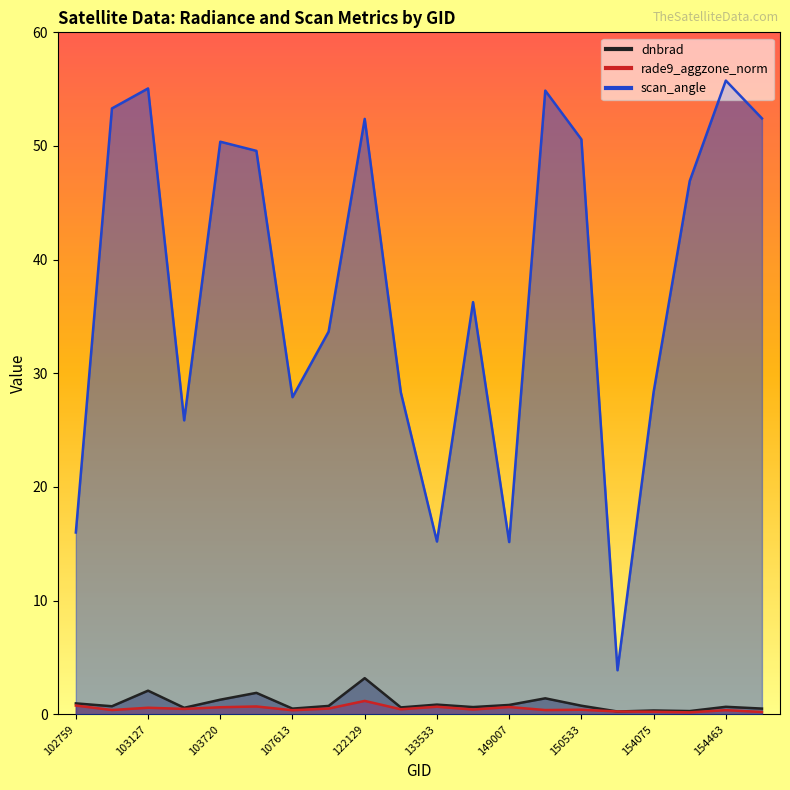

True or false: rade9_aggzone_norm and scan_angle cross at least once.

False